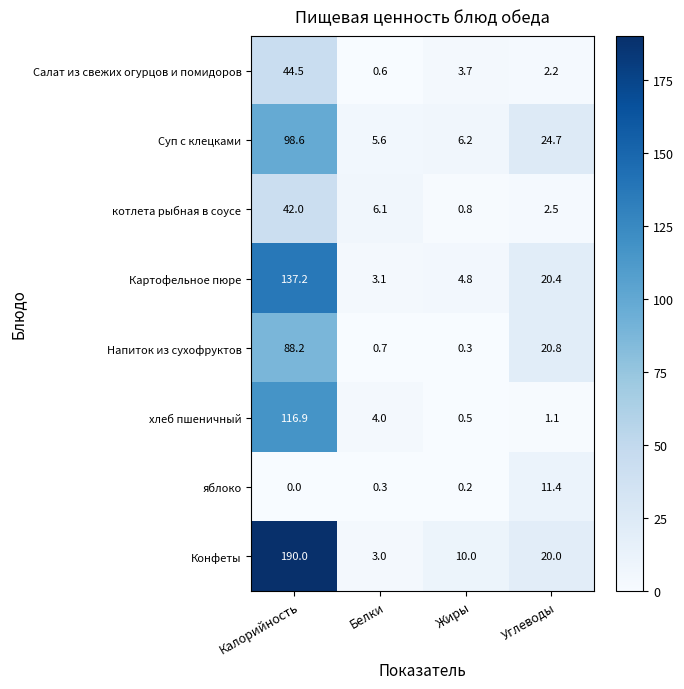

Rank the series by their maximum value, from highest to lowest.

Конфеты, Картофельное пюре, хлеб пшеничный, Суп с клецками, Напиток из сухофруктов, Салат из свежих огурцов и помидоров, котлета рыбная в соусе, яблоко